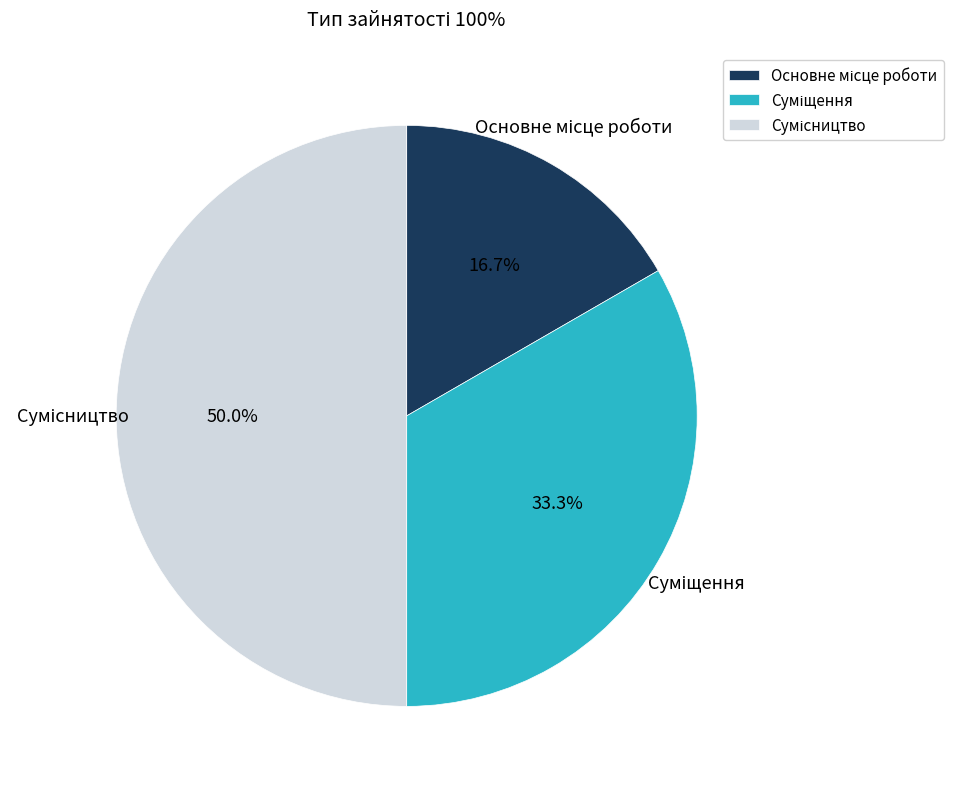

How many slices are in this pie chart?

3